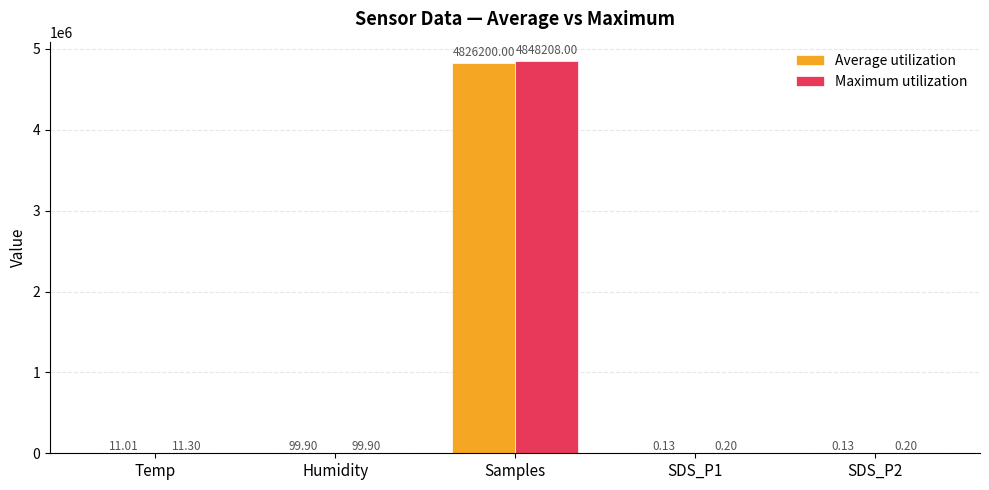

At which label is Maximum utilization closest to 2424104?

Humidity